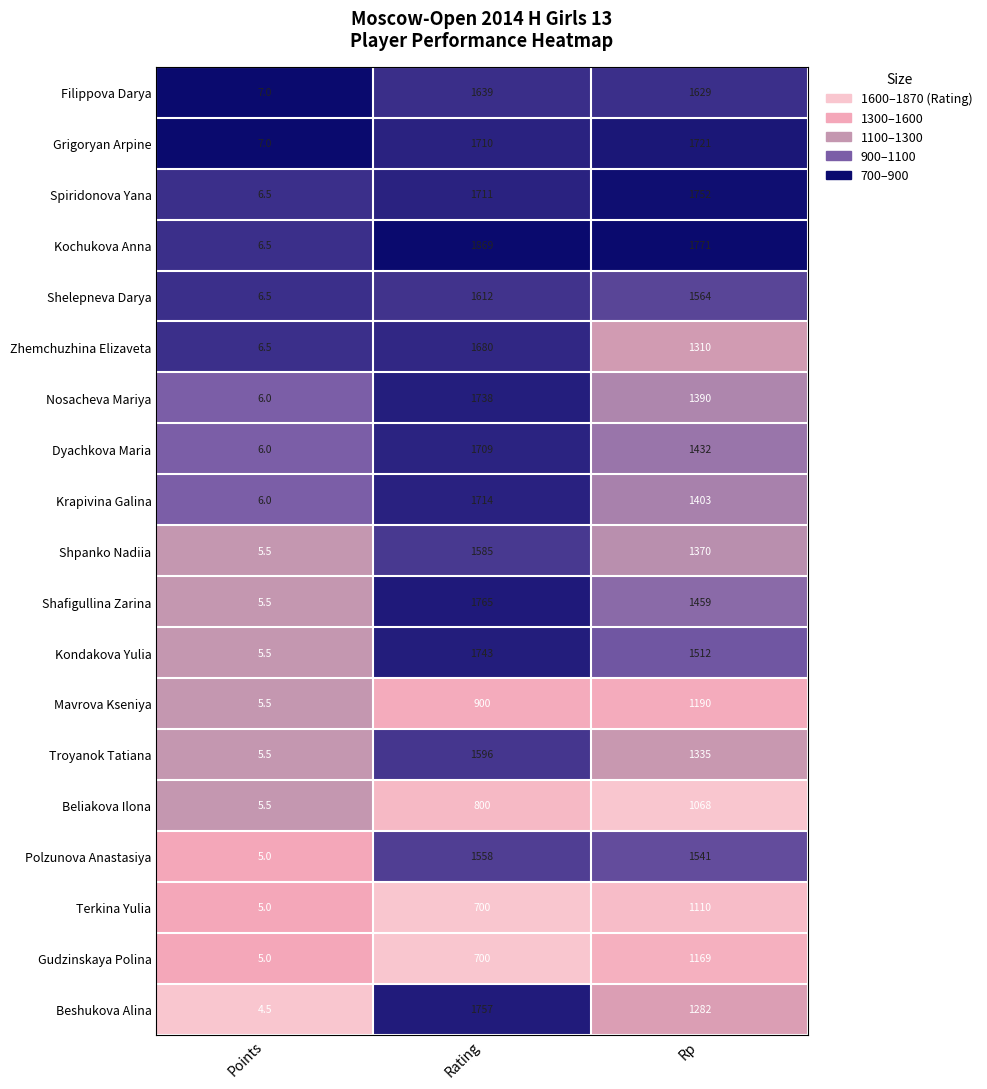

Which series has the largest total across all categories?

Kochukova Anna